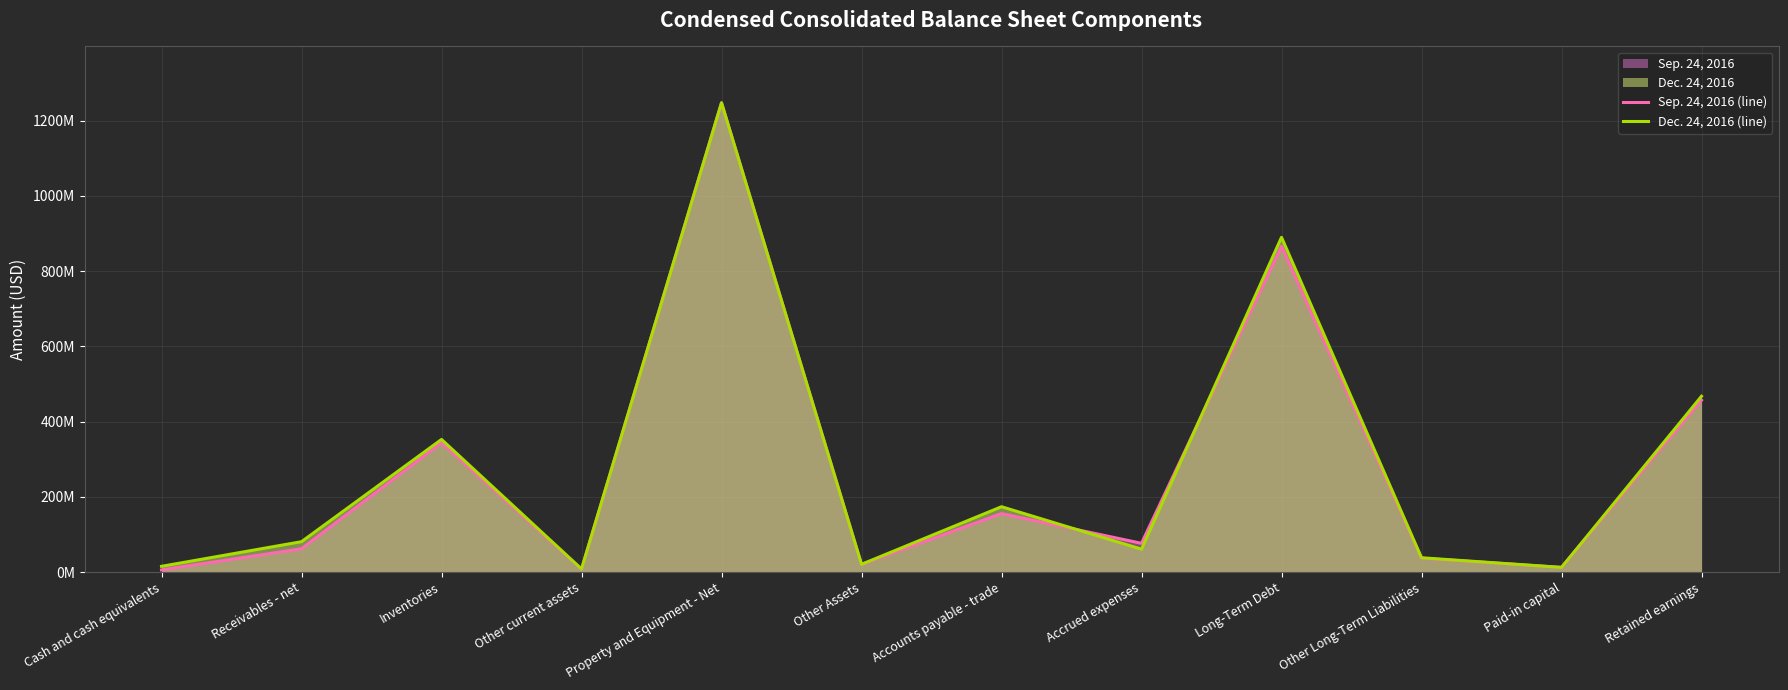

Which series has the widest spread of values?

Sep. 24, 2016 (line)